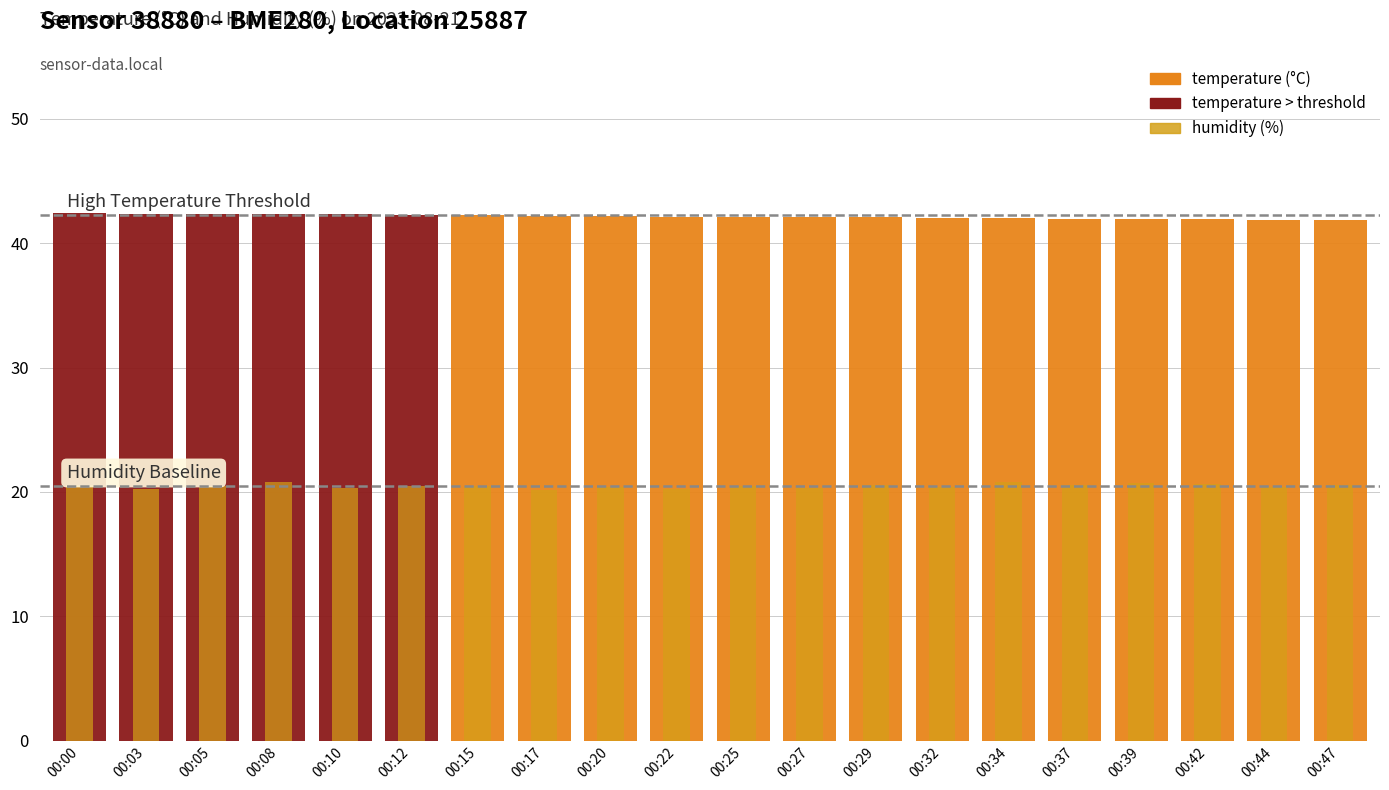

Reading left to right, extract all data points from this chart.

temperature: 42.4	42.4	42.4	42.3	42.3	42.3	42.3	42.2	42.2	42.1	42.1	42.1	42.1	42.1	42.0	42.0	42.0	41.9	41.9	41.9
humidity: 20.6	20.3	20.4	20.8	20.3	20.4	20.5	20.1	20.4	20.2	20.4	20.3	20.6	20.4	20.8	20.6	20.8	20.6	20.4	20.6